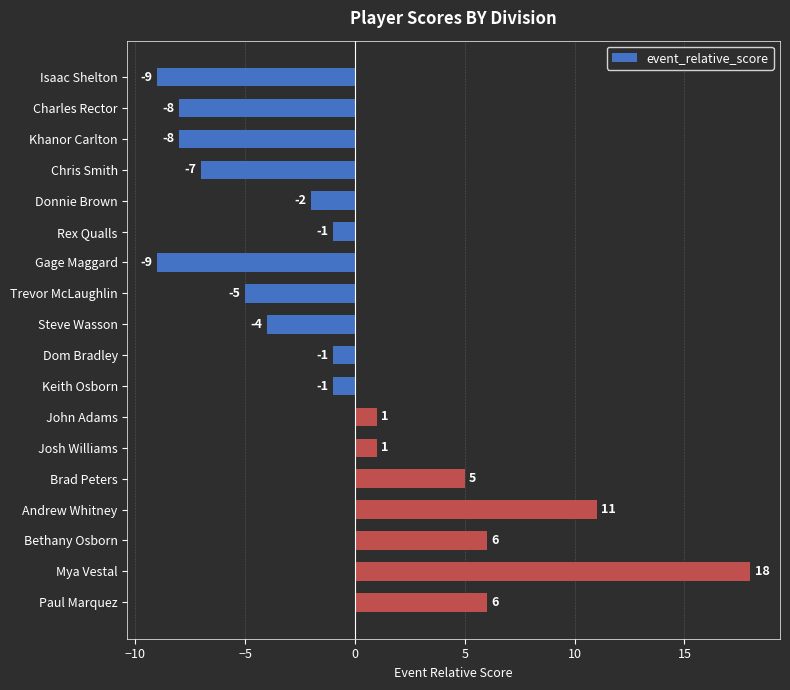

What is the difference between the maximum and minimum values?

27